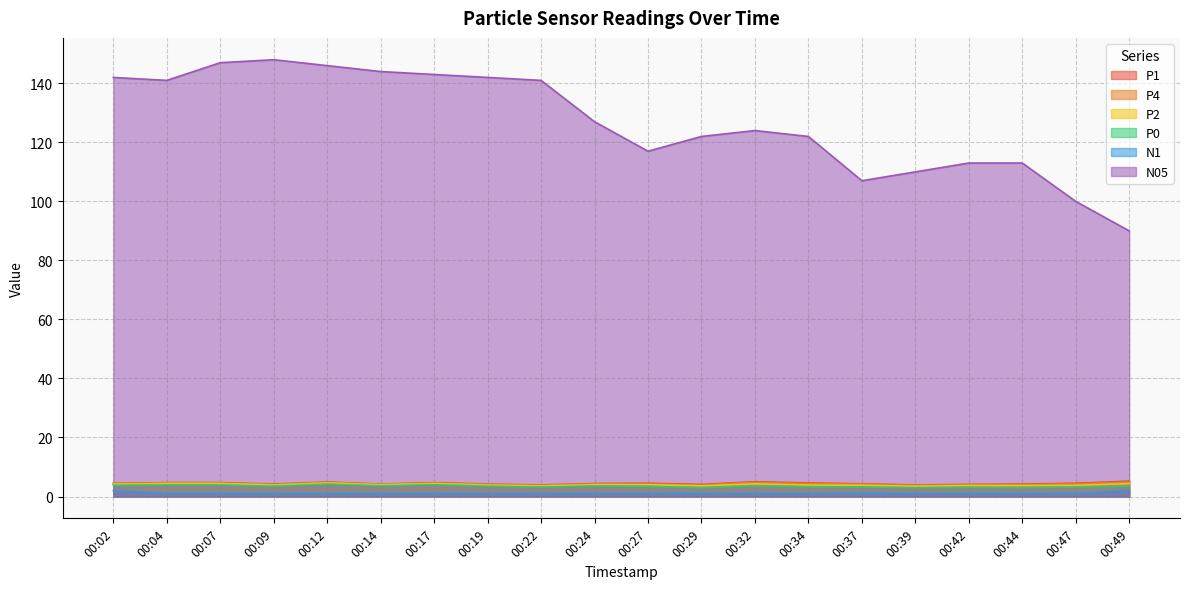

At how many categories does at least one series exceed 119?

13